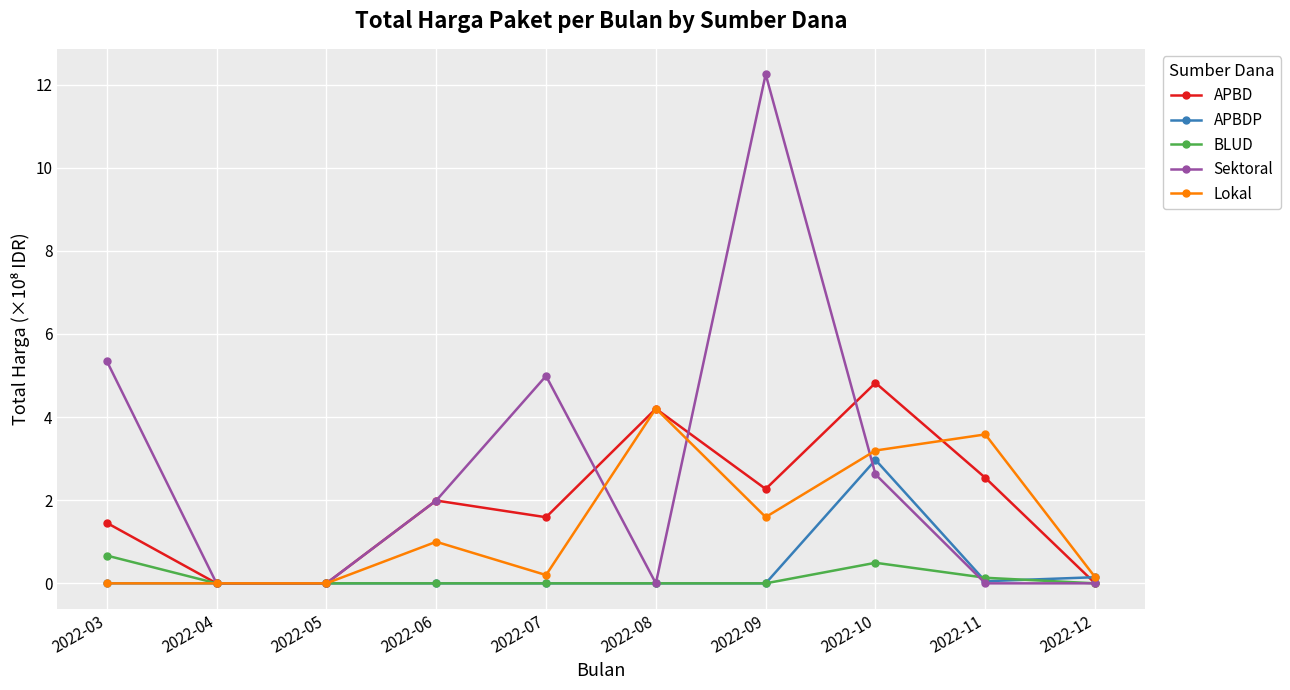

How many interior local peaks does the Sektoral series have?

2